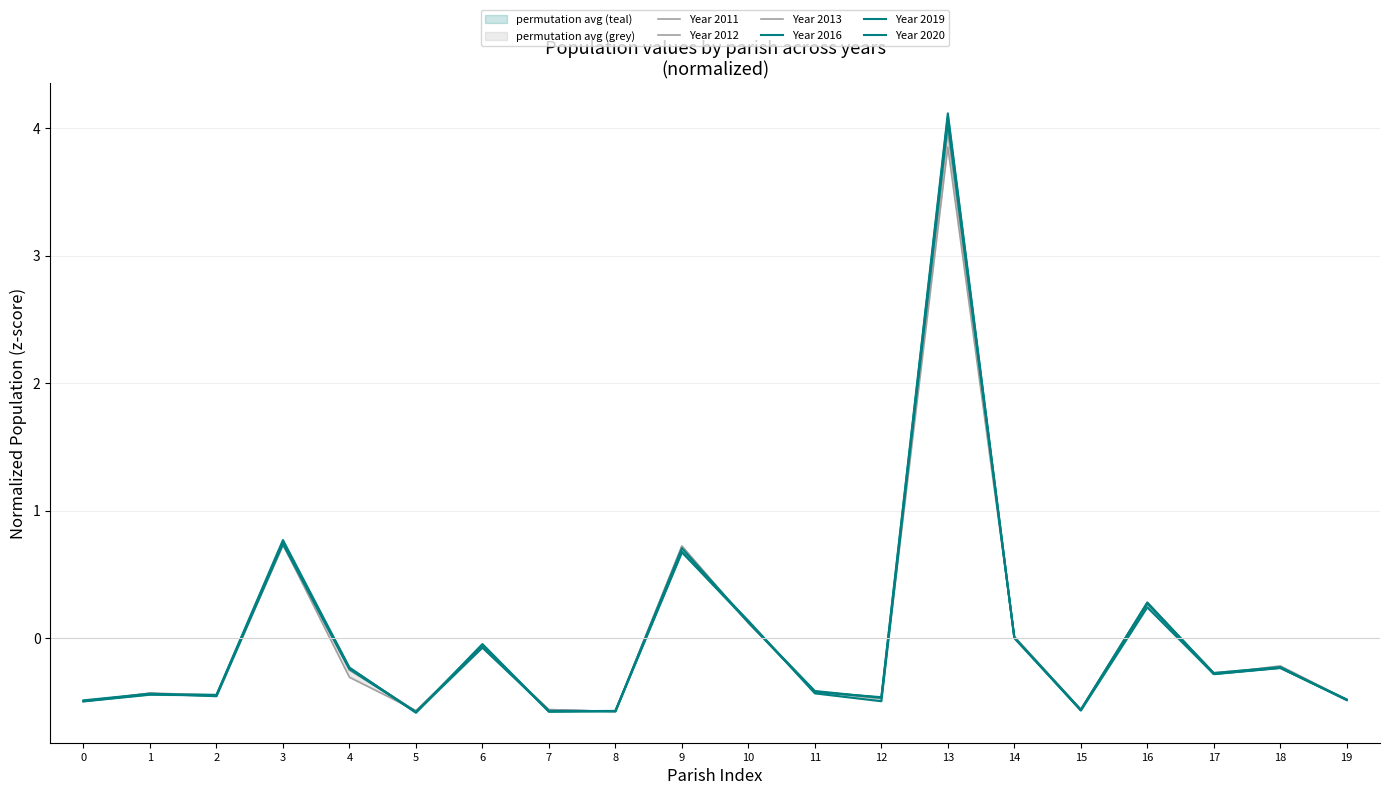

Where is the first local minimum for Year 2019?

2